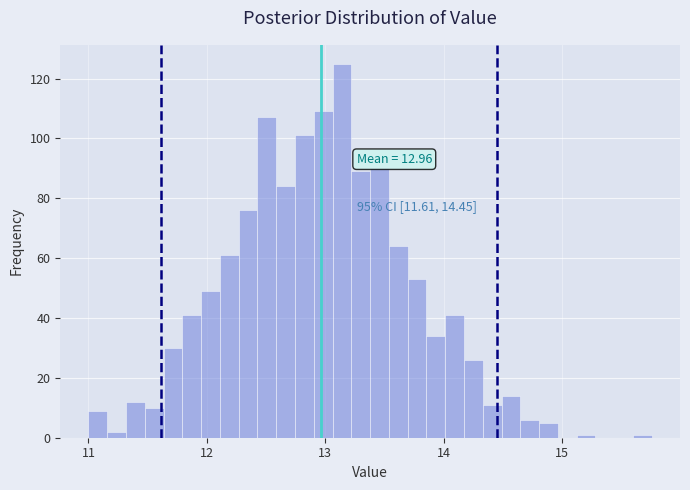

Read against the x-axis, roughly where is the centre of the tallest bar?

13.1